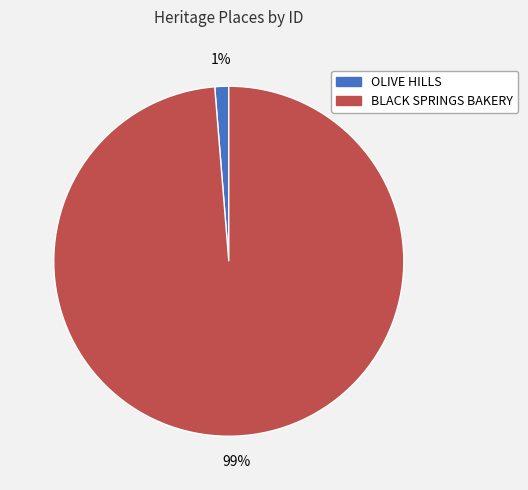

Is the sum of OLIVE HILLS and BLACK SPRINGS BAKERY greater than half?

Yes